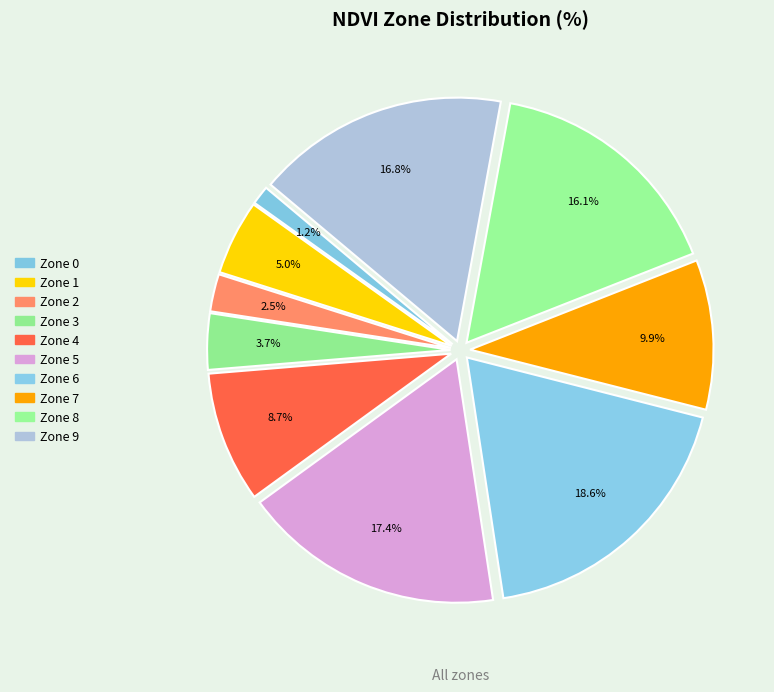

Count the number of slices in the pie.

10